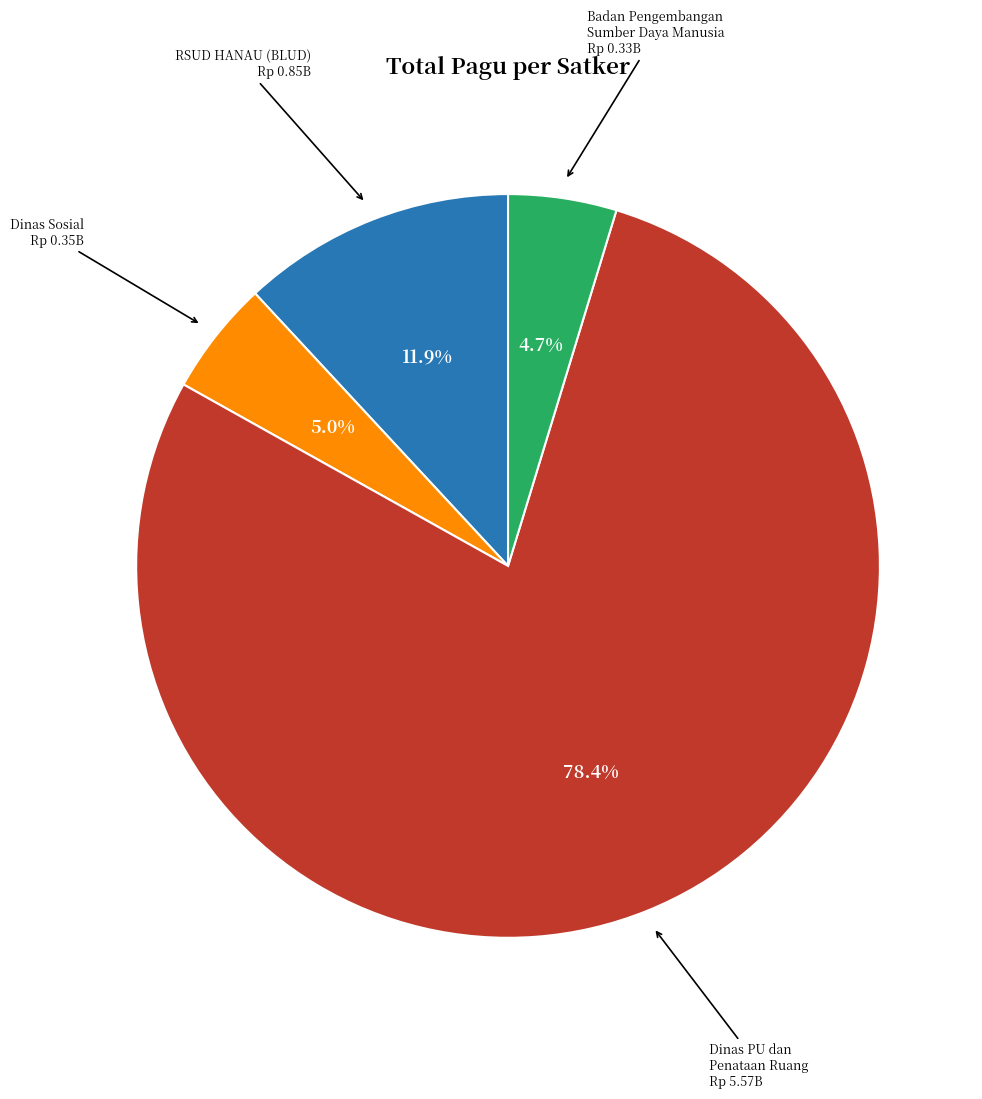

Which slice is the largest?

Dinas PU dan Penataan Ruang